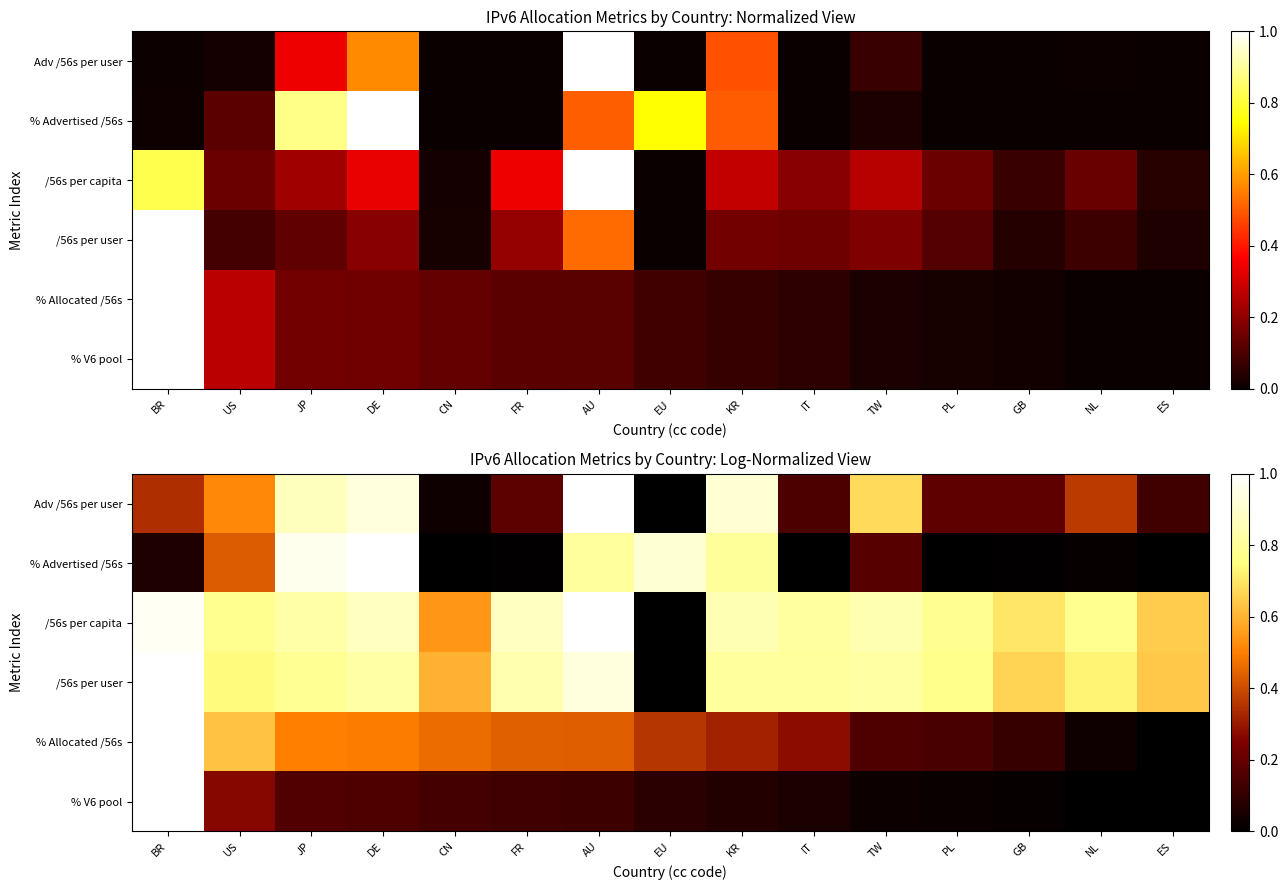

Where is /56s per user nearest to the value 0?

EU